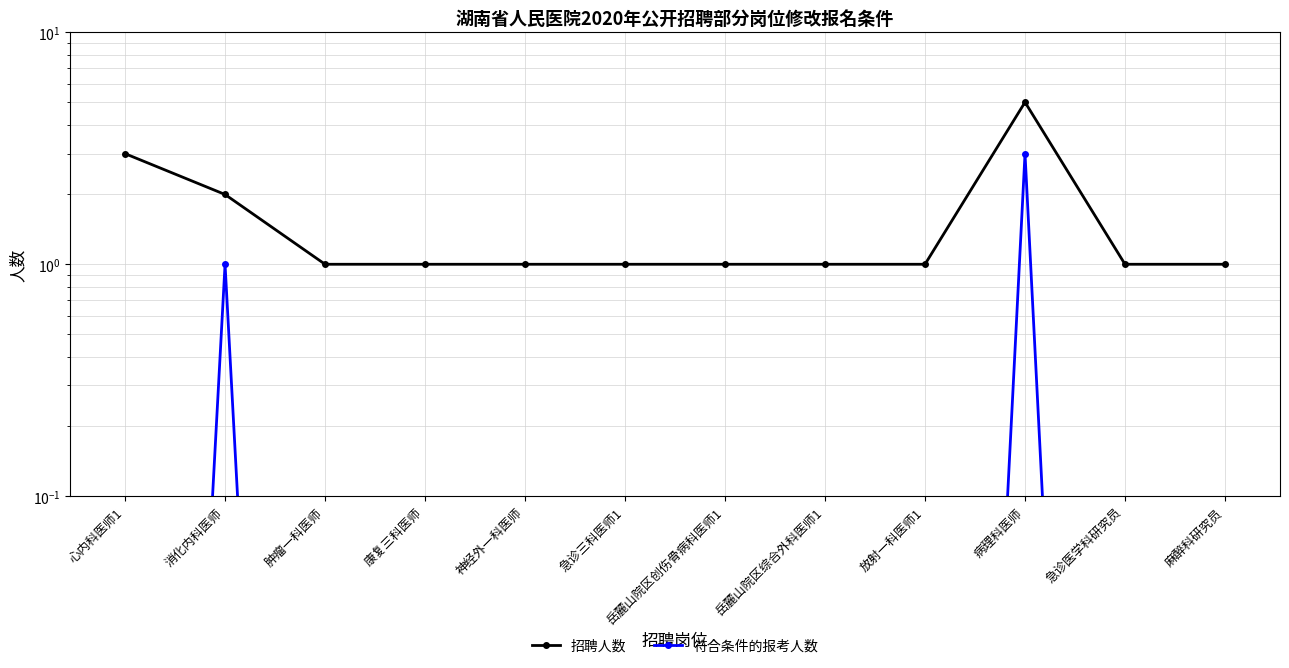

Reading left to right, extract all data points from this chart.

招聘人数: 心内科医师1=3.0	消化内科医师=2.0	肿瘤一科医师=1.0	康复三科医师=1.0	神经外一科医师=1.0	急诊三科医师1=1.0	岳麓山院区创伤骨病科医师1=1.0	岳麓山院区综合外科医师1=1.0	放射一科医师1=1.0	病理科医师=5.0	急诊医学科研究员=1.0	麻醉科研究员=1.0
符合条件的报考人数: 心内科医师1=0.0	消化内科医师=1.0	肿瘤一科医师=0.0	康复三科医师=0.0	神经外一科医师=0.0	急诊三科医师1=0.0	岳麓山院区创伤骨病科医师1=0.0	岳麓山院区综合外科医师1=0.0	放射一科医师1=0.0	病理科医师=3.0	急诊医学科研究员=0.0	麻醉科研究员=0.0